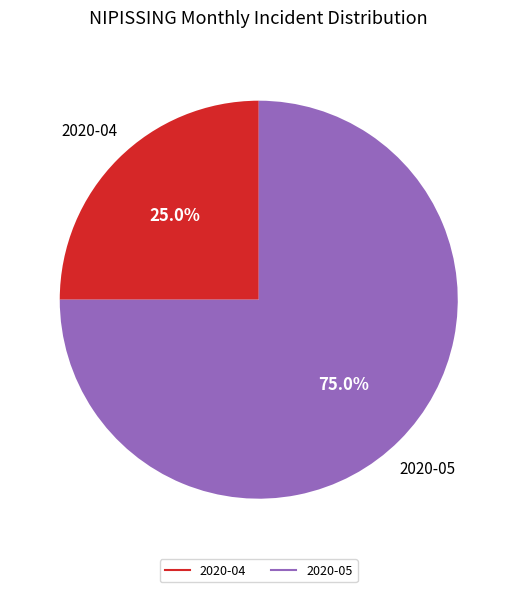

Is there a majority slice in this chart?

Yes